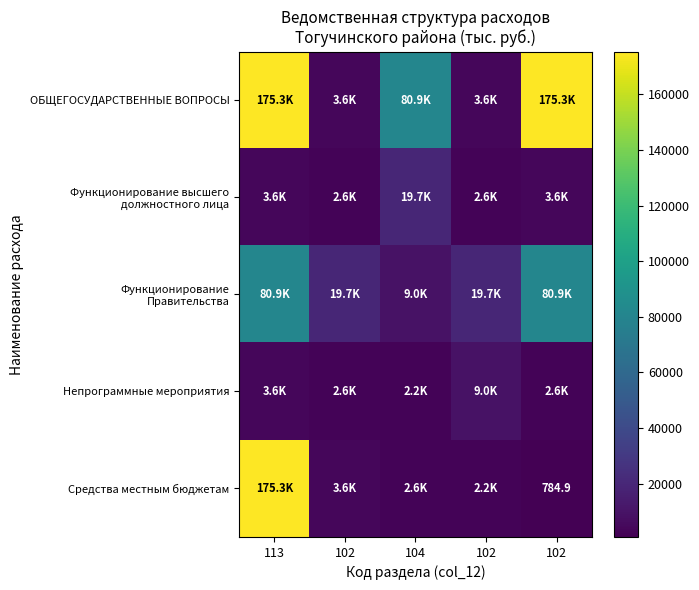

What is the minimum value shown in the chart?

784.9